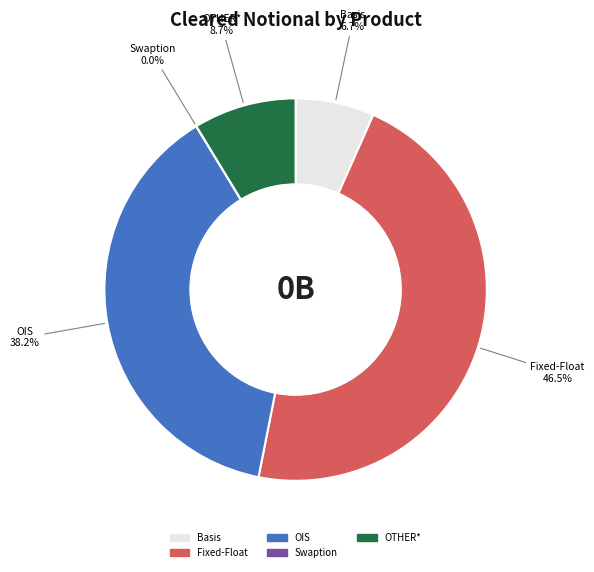

Is there any slice that represents more than half of the pie?

No